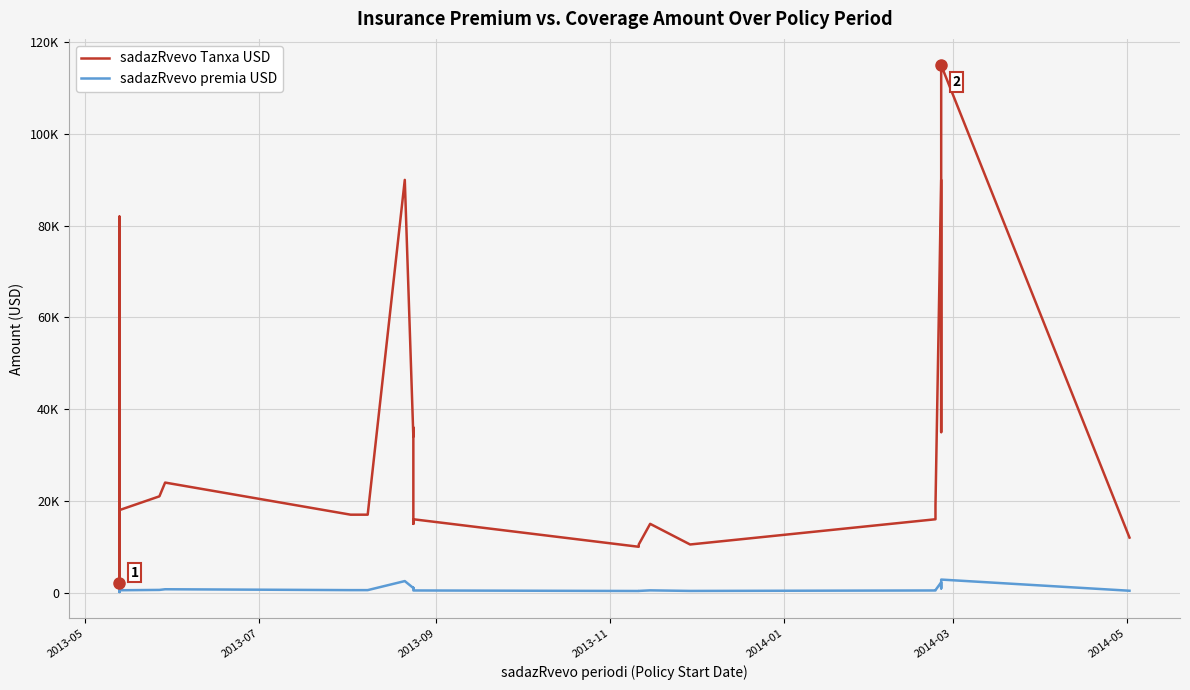

What is the difference between the maximum and second lowest values in the sadazRvevo premia USD series?

2676